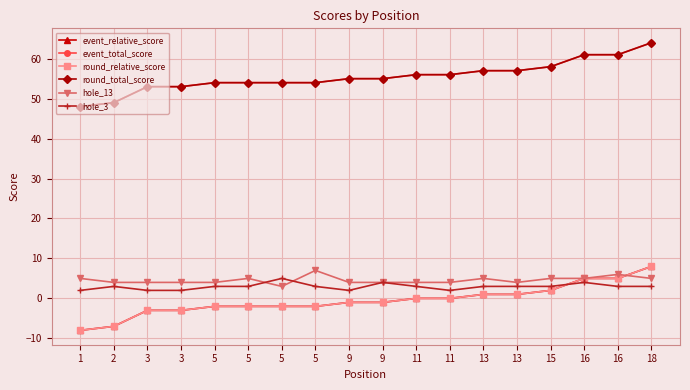

Is this an area chart (filled region under the line)?

No